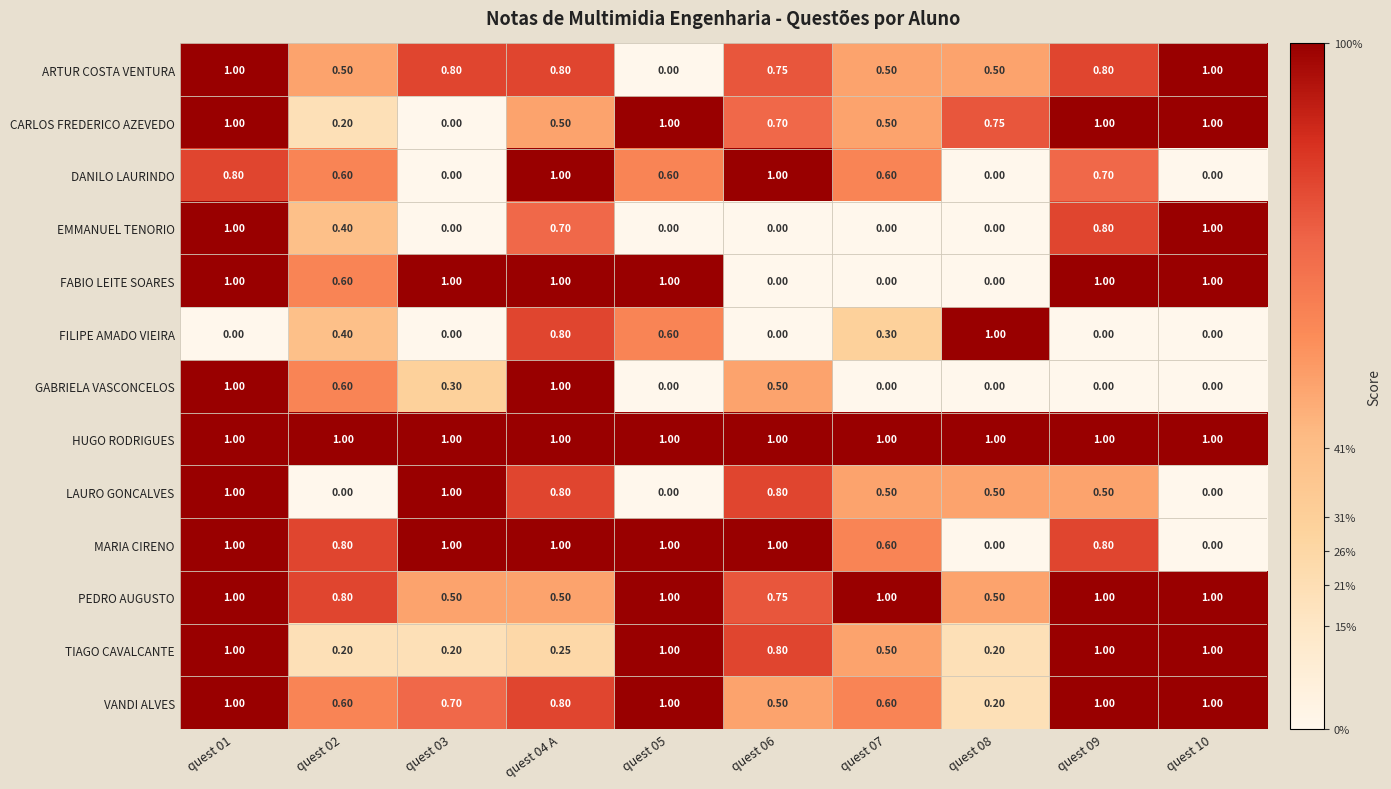

Is the value of TIAGO CAVALCANTE at quest 06 greater than the value of FABIO LEITE SOARES at quest 09?

No